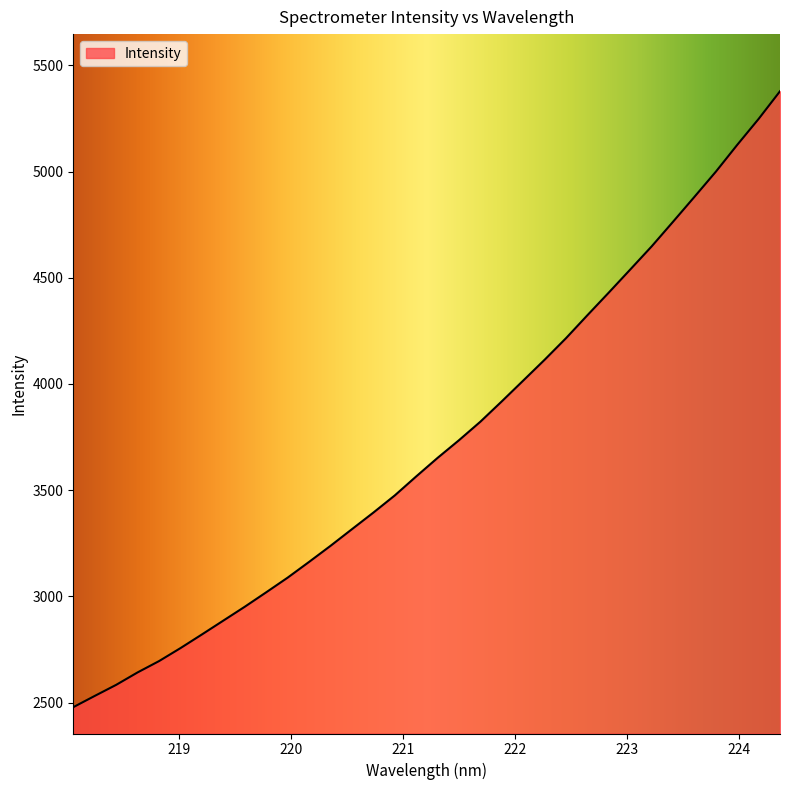

What is the greatest value displayed?

5377.8